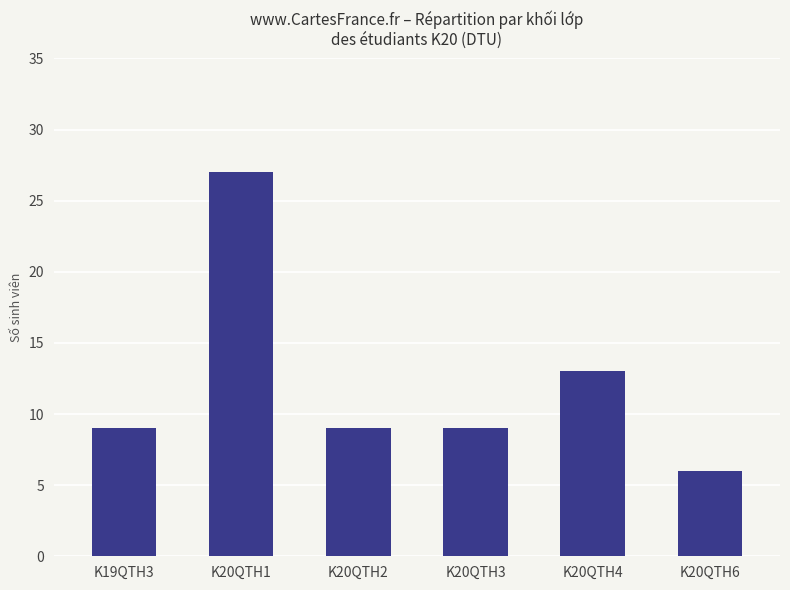

What is the minimum value shown in the chart?

6